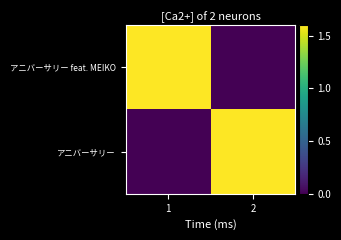

Which category has the lowest value across all series?

2